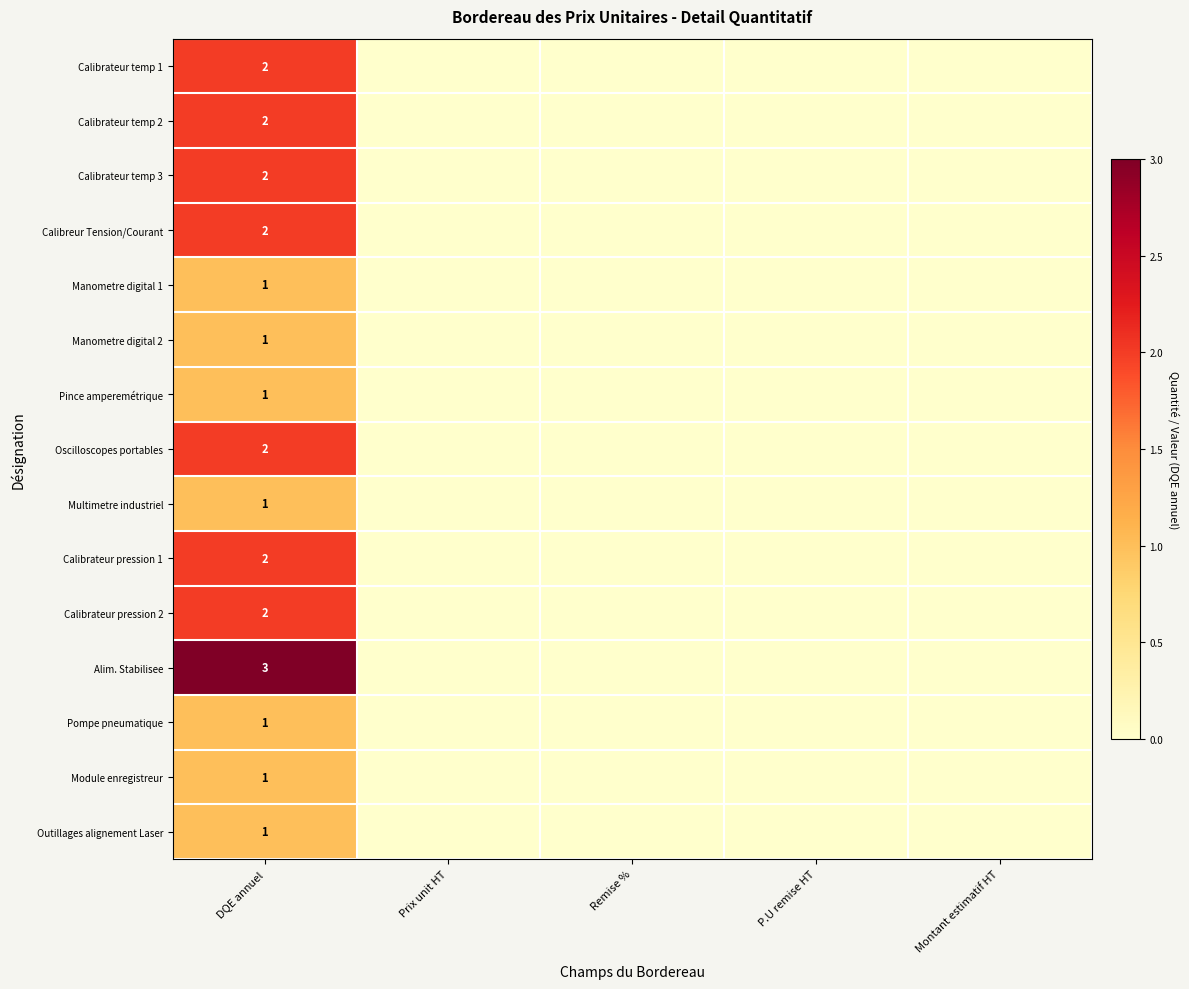

At DQE annuel, list the series in order from largest to smallest.

Alim. Stabilisee, Calibrateur temp 1, Calibrateur temp 2, Calibrateur temp 3, Calibreur Tension/Courant, Oscilloscopes portables, Calibrateur pression 1, Calibrateur pression 2, Manometre digital 1, Manometre digital 2, Pince amperemétrique, Multimetre industriel, Pompe pneumatique, Module enregistreur, Outillages alignement Laser